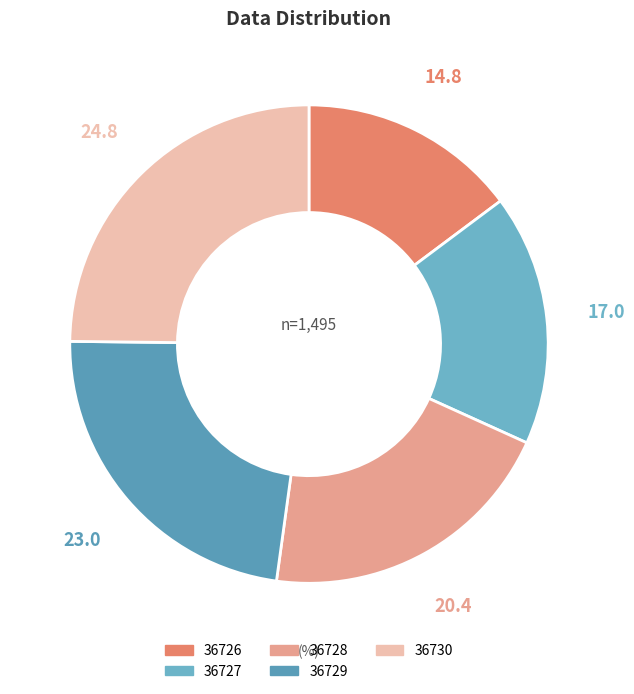

Between 36729 and 36728, which is larger?

36729